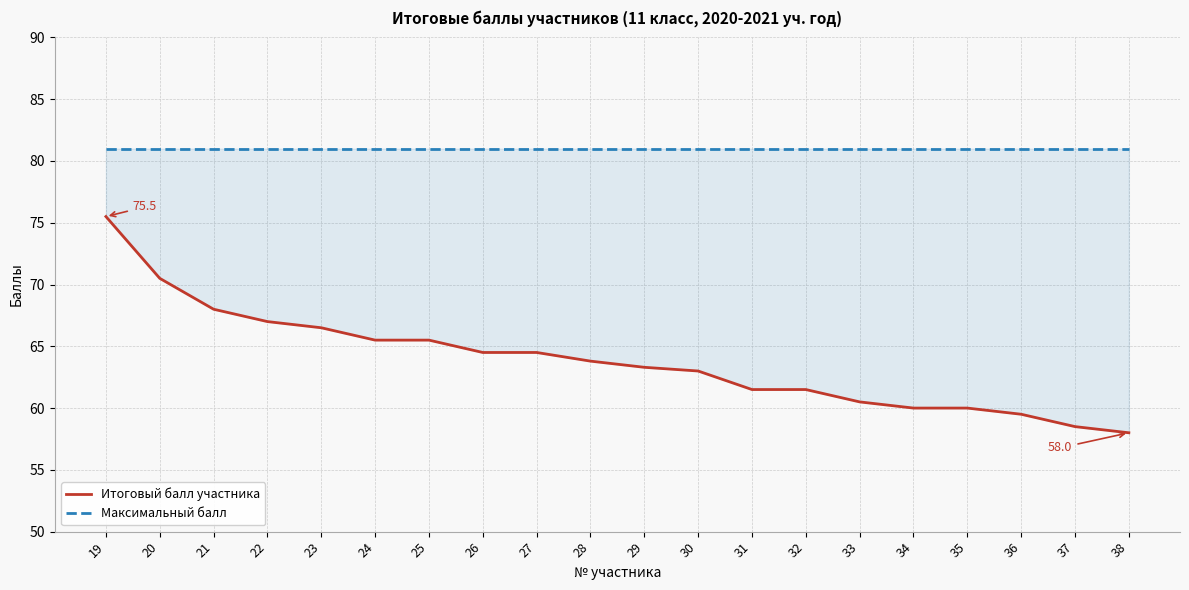

Is it true that Максимальный балл equals 138.5 at 23?

False